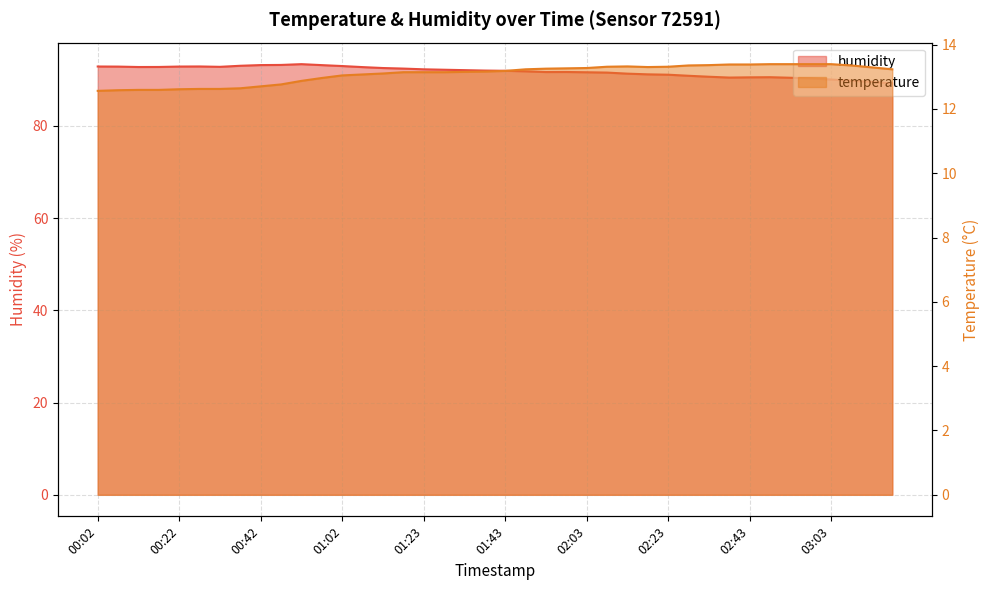

Which series changed the most between 00:07 and 03:08?

humidity